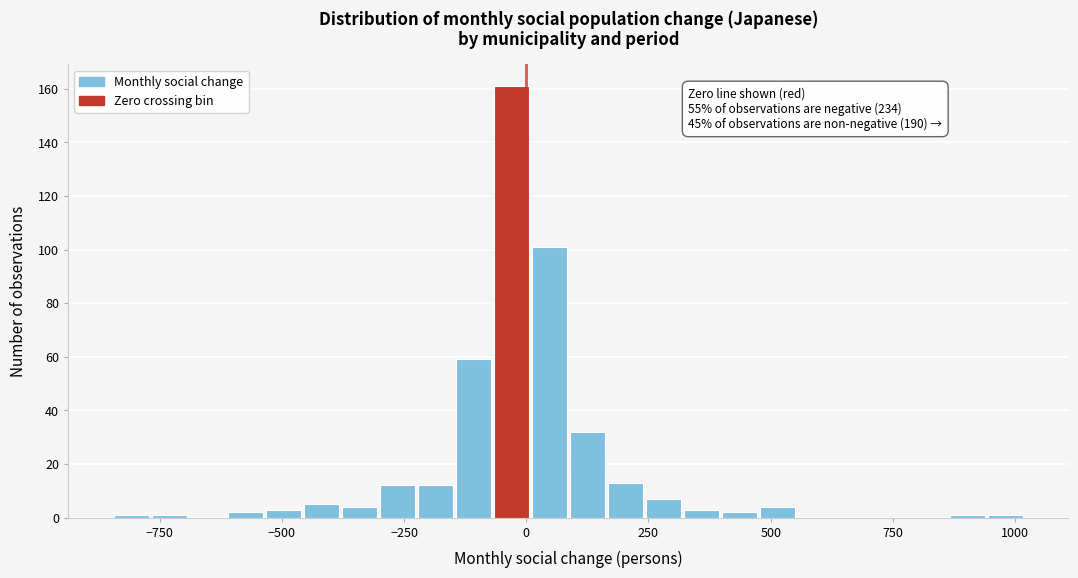

Read against the x-axis, roughly where is the centre of the tallest bar?

-50